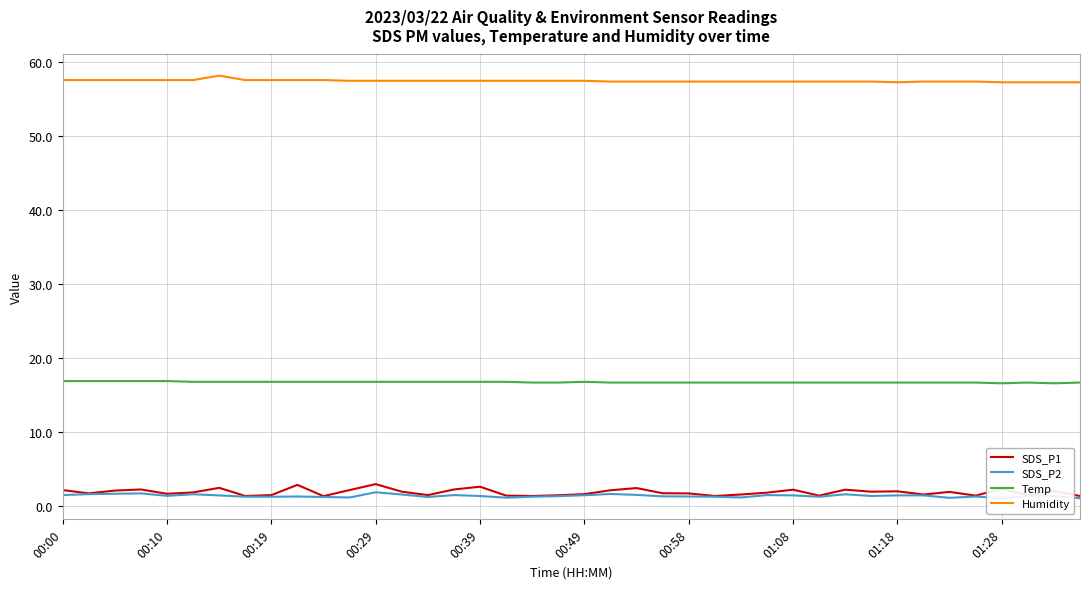

True or false: Temp and Humidity cross at least once.

False